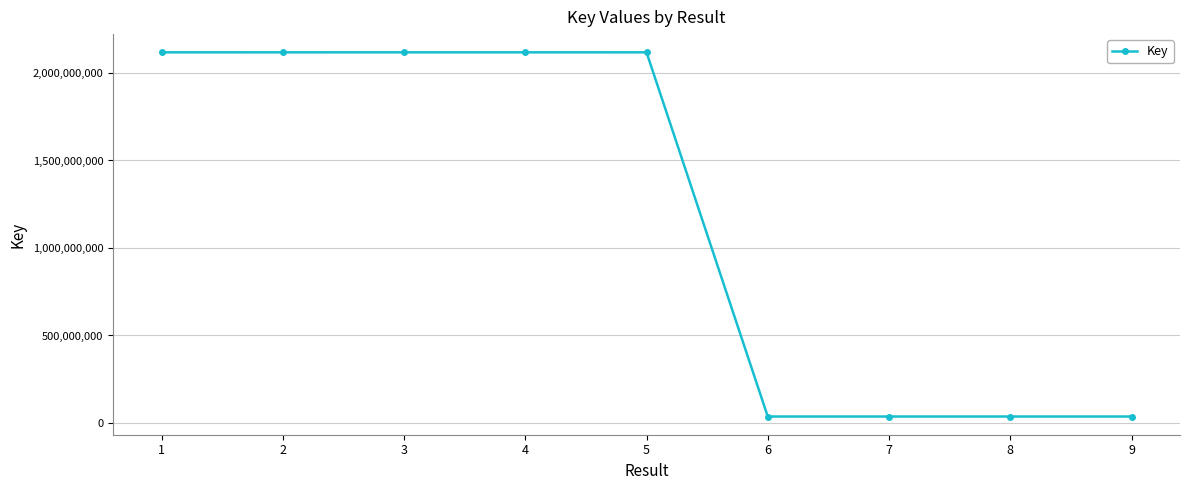

What is the sum of all values?

10738429519